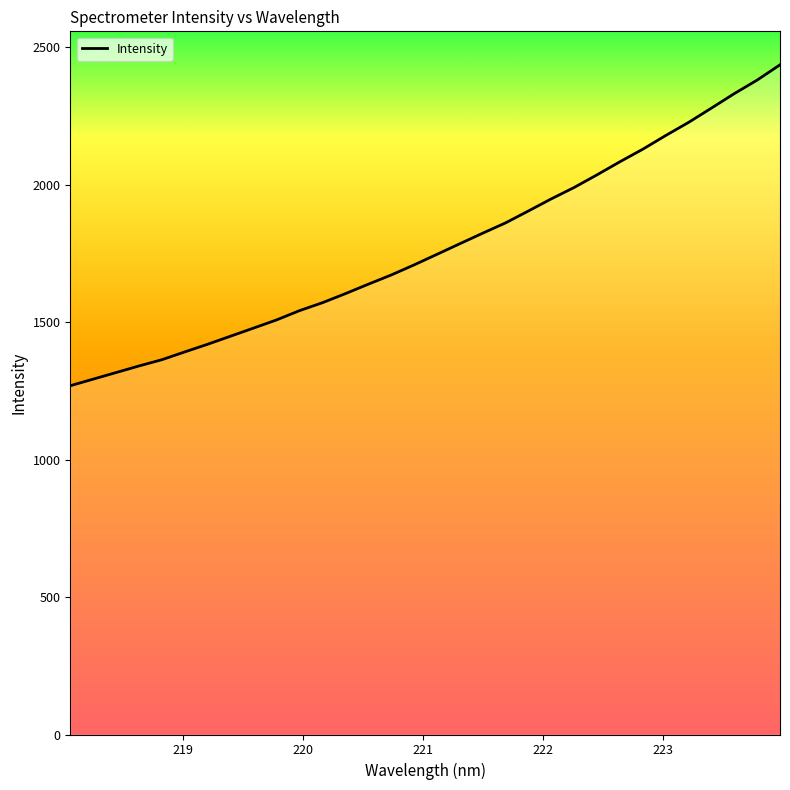

What is the difference between the second highest and second lowest values?

1087.6